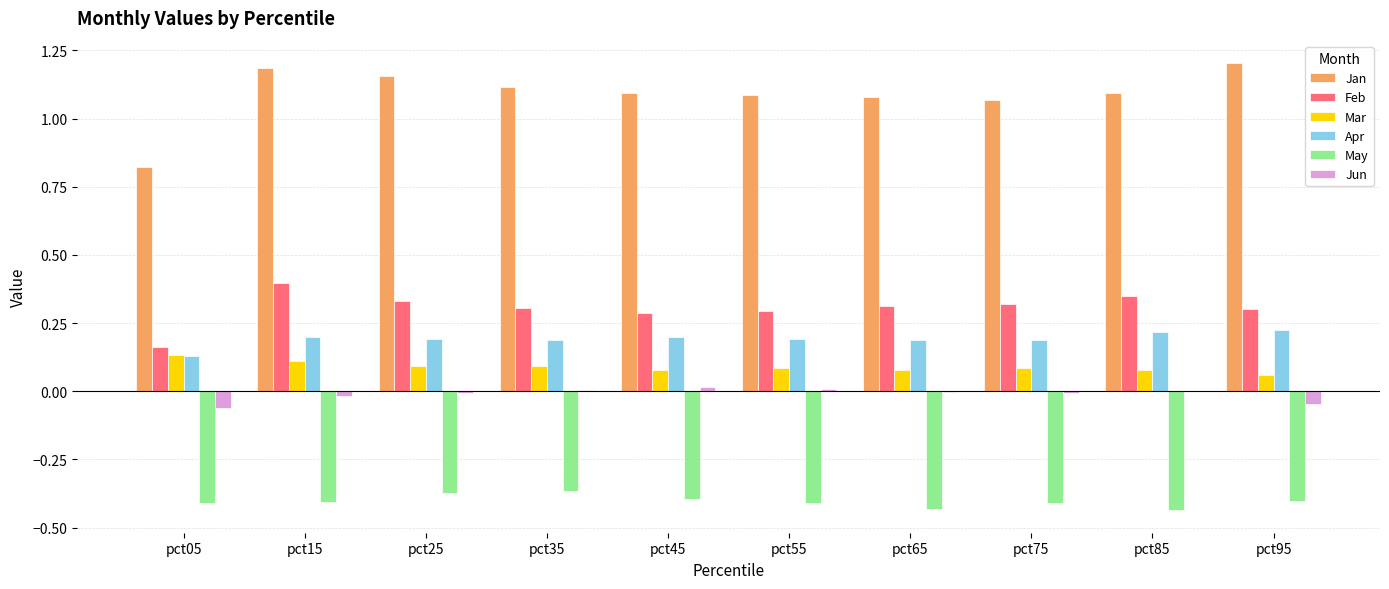

Which series has the largest total across all categories?

Jan